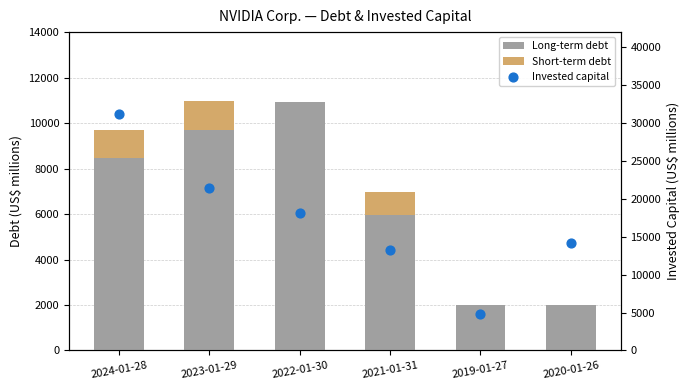

At which category is the sum across all series the highest?

2024-01-28